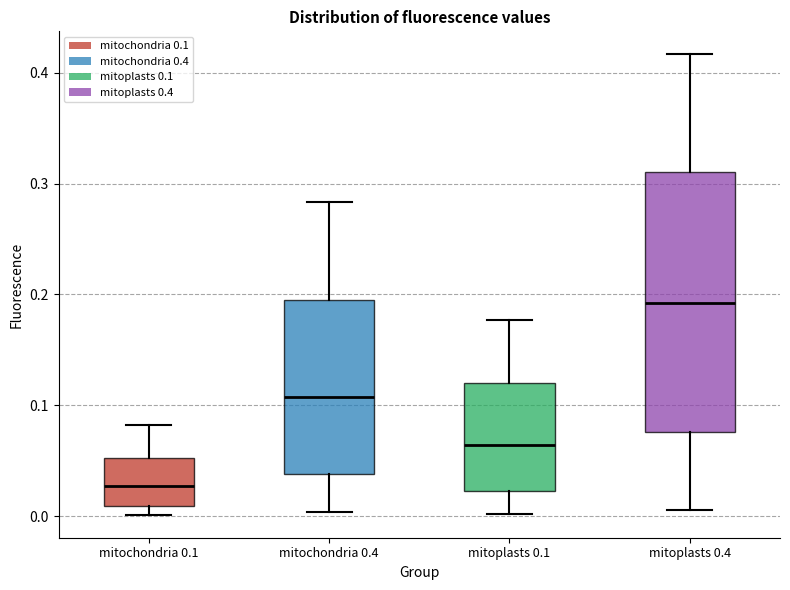

Which box has the lowest median line?

mitochondria 0.1